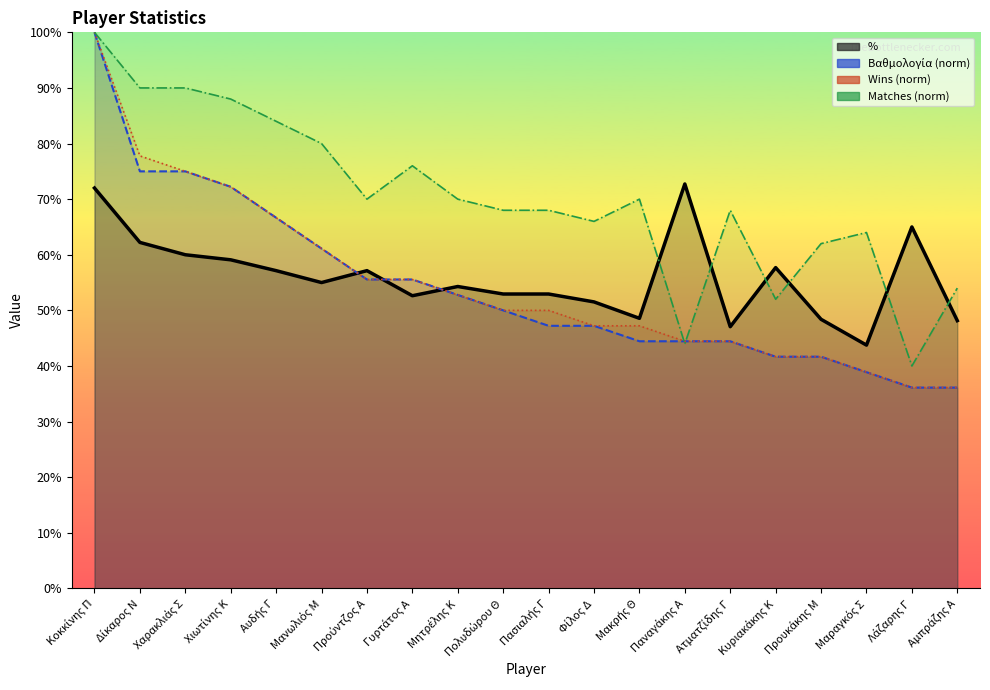

How many categories are shown in the chart?

20